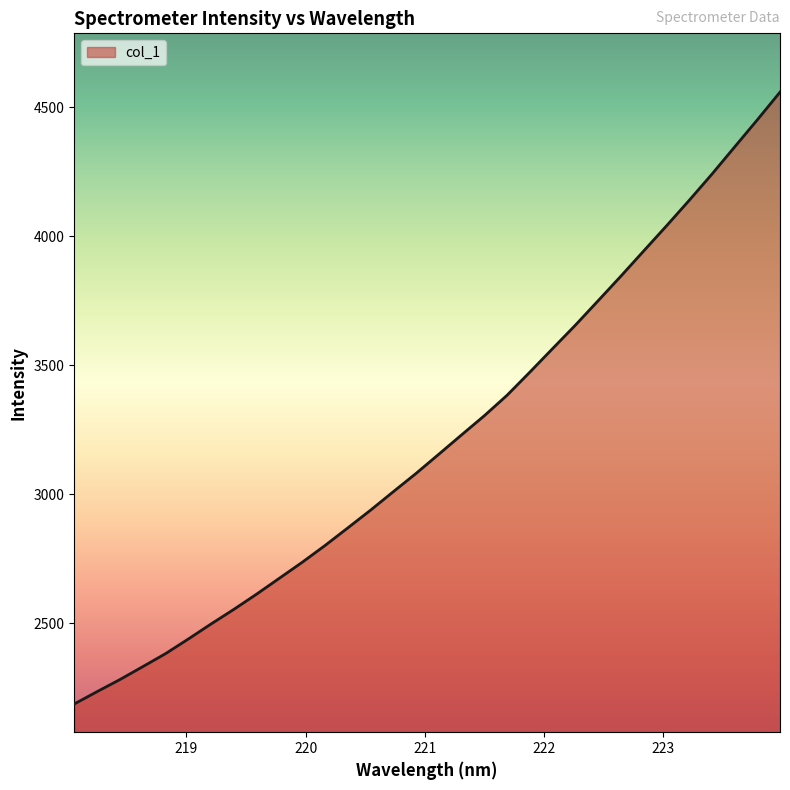

What is the difference between the maximum and minimum values?

2370.9